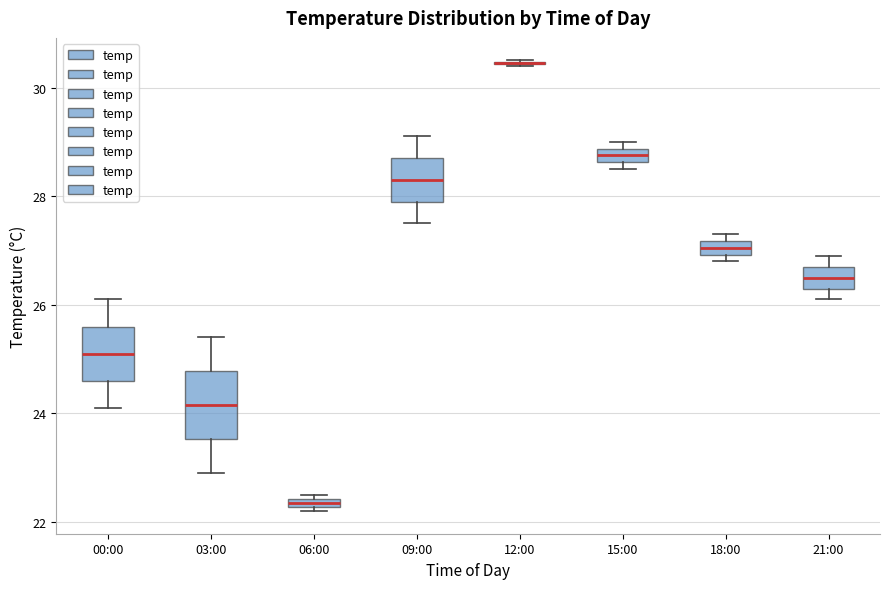

Where does the upper whisker of the box for 00:00 end on the y-axis? The values are not printed on the chart, so give them approximately, as read against the axis.

26.2